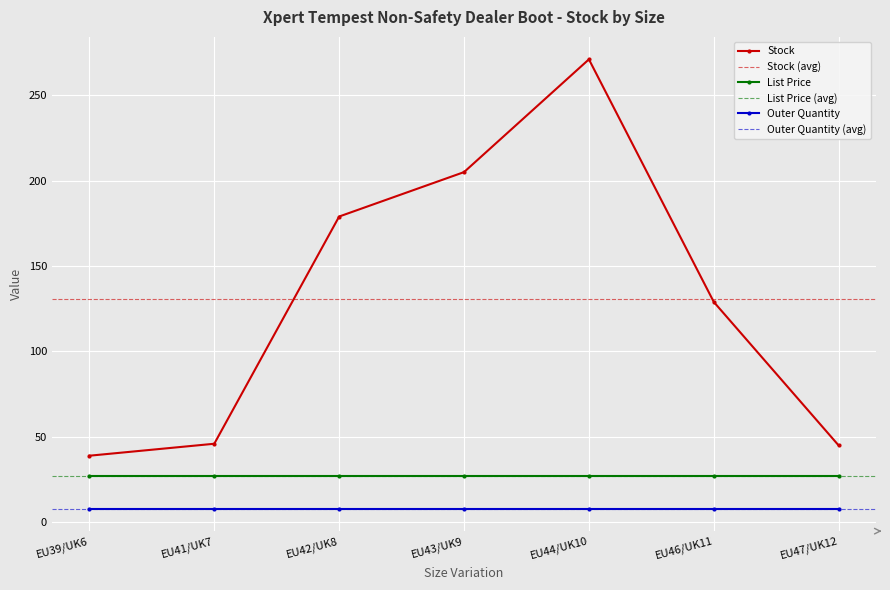

The Stock series shows 271.0 at EU44/UK10. True or false?

True